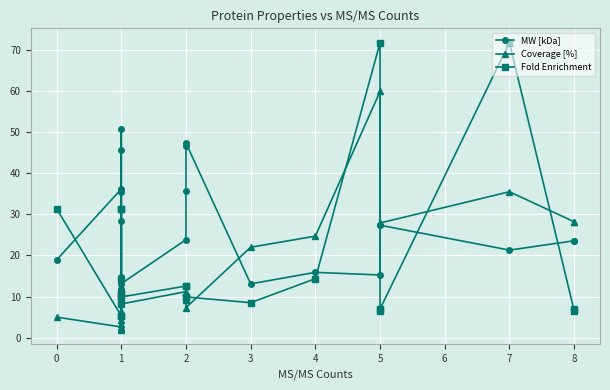

Reading right to left, list all the values displayed in this chart.

MW [kDa]: 23.6	23.6	21.3	27.4	27.4	15.3	15.9	13.1	47.3	46.7	35.6	23.8	13.2	11.3	35.5	11.8	14.8	28.4	50.7	45.7	36.2	18.9
Coverage [%]: 28.2	28.2	35.5	27.9	27.9	59.9	24.7	22.0	7.3	9.4	9.1	11.2	8.2	11.2	2.2	8.9	6.6	3.3	4.2	1.9	2.6	5.0
Fold Enrichment: 7.0	6.6	71.8	7.0	6.6	71.8	14.3	8.5	9.9	9.9	12.6	12.6	9.9	14.3	8.5	10.7	10.7	31.4	31.4	5.3	5.3	31.4